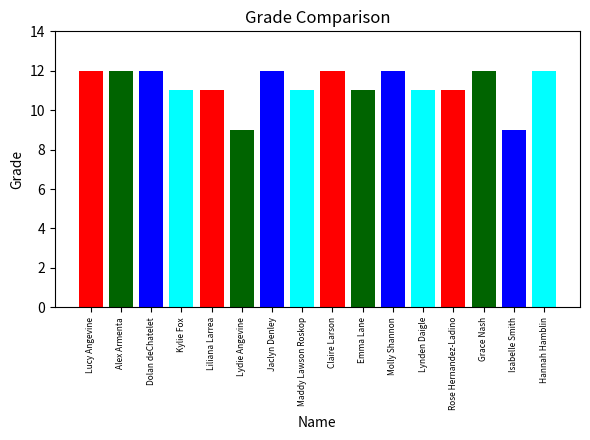

How many values are below 12?

8